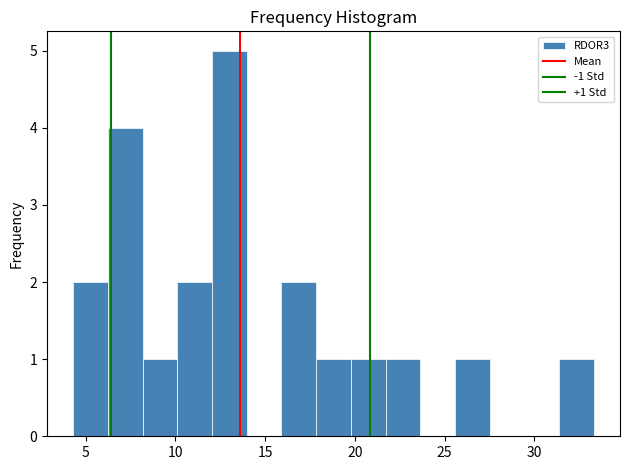

Around what value on the x-axis is the tallest bar? Give the approximate position of its centre, as read against the axis.

13.0